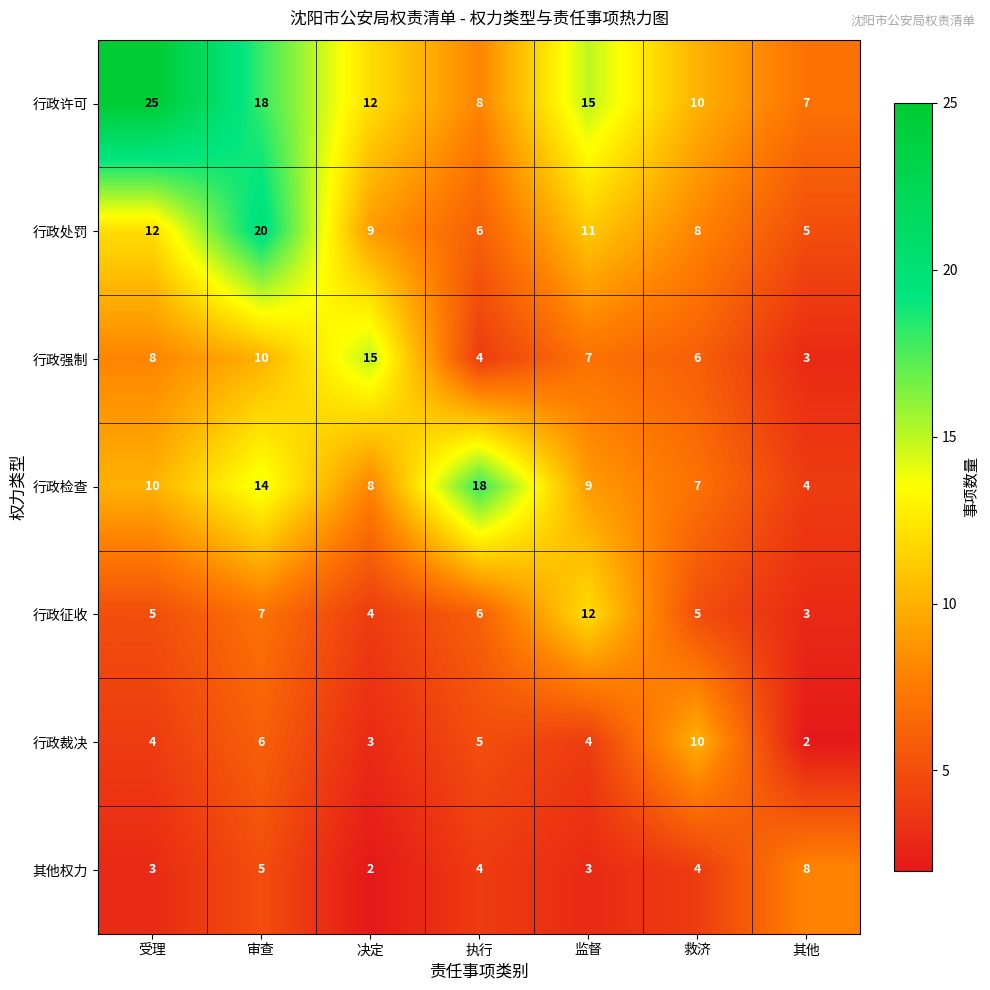

At which category is the sum across all series the highest?

审查